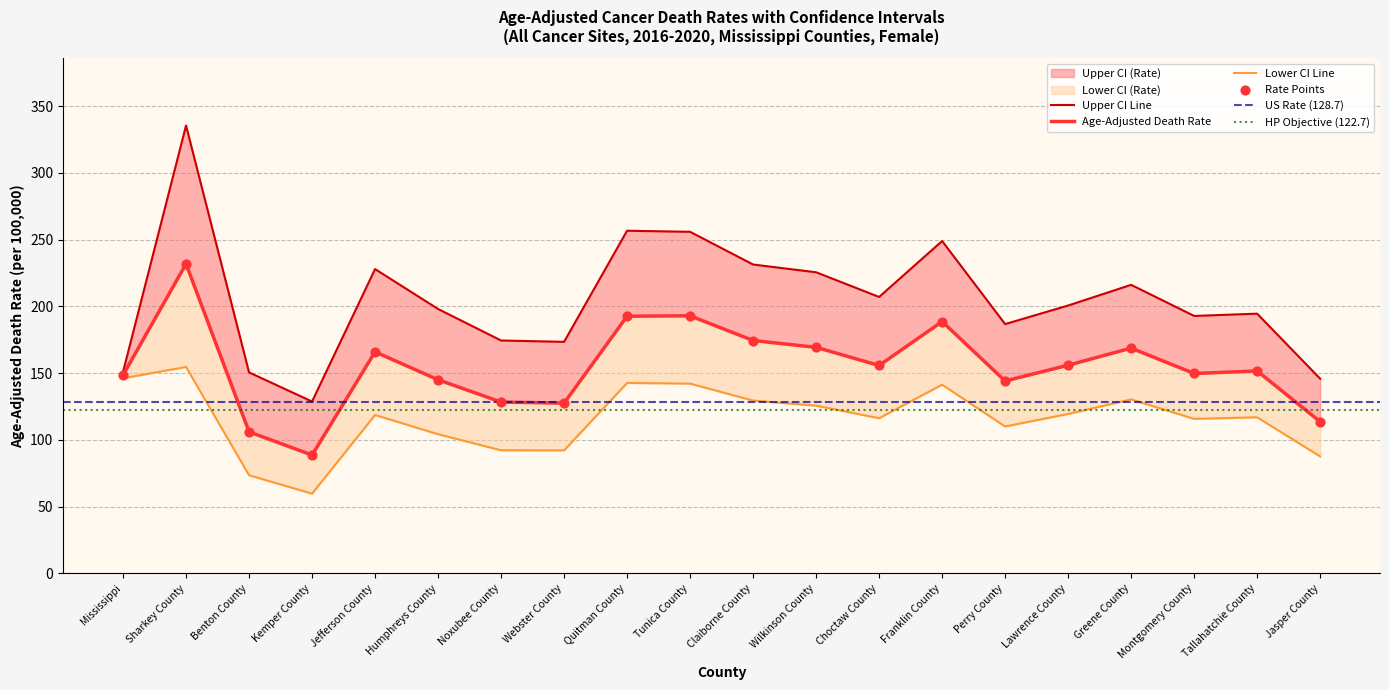

Which series reaches the maximum Y coordinate?

Upper CI (Rate)